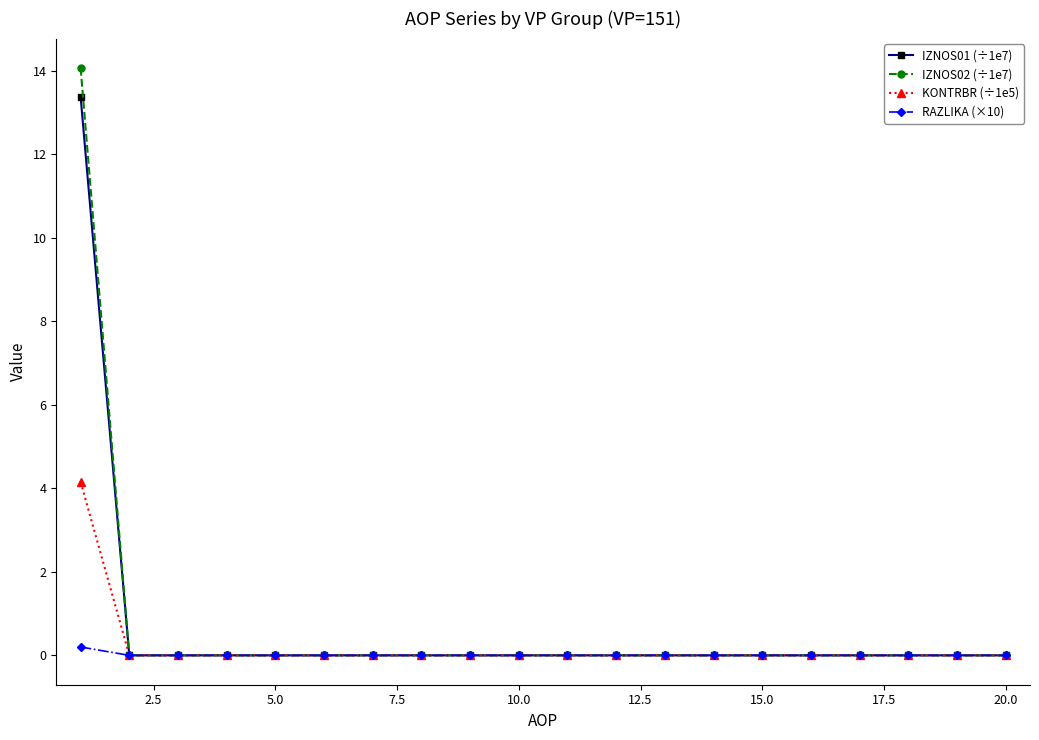

Count the number of categories in the chart.

20